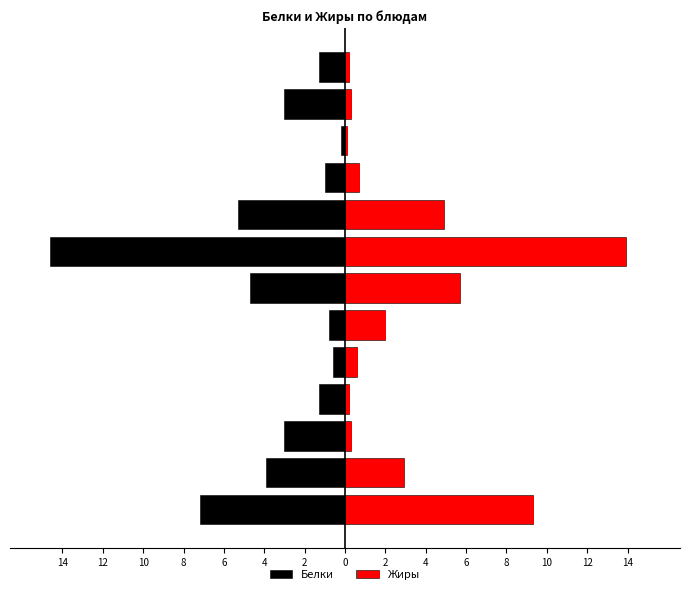

What are all the series names shown in the legend?

Белки, Жиры